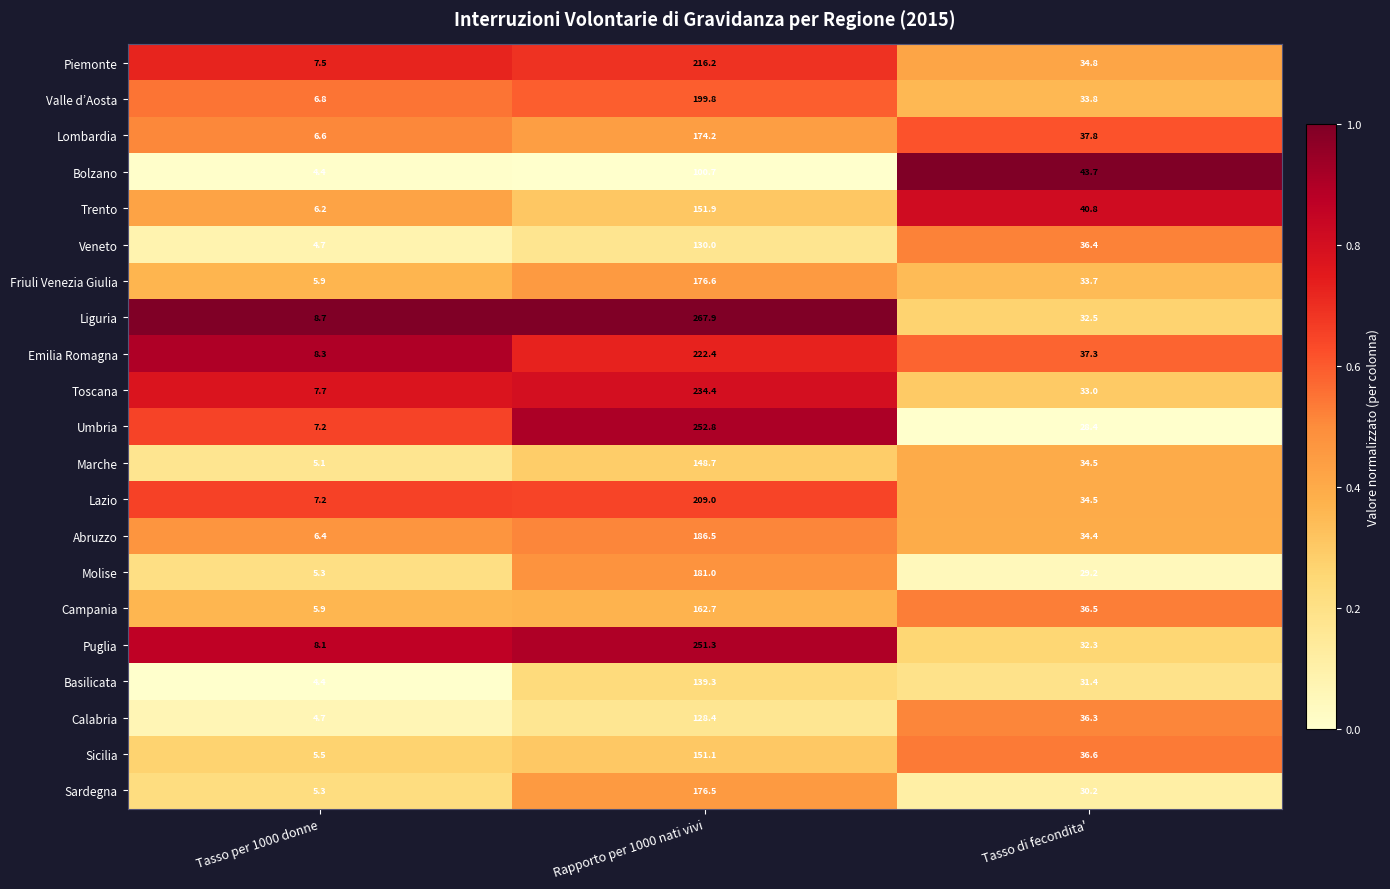

What is the minimum value shown in the chart?

4.4